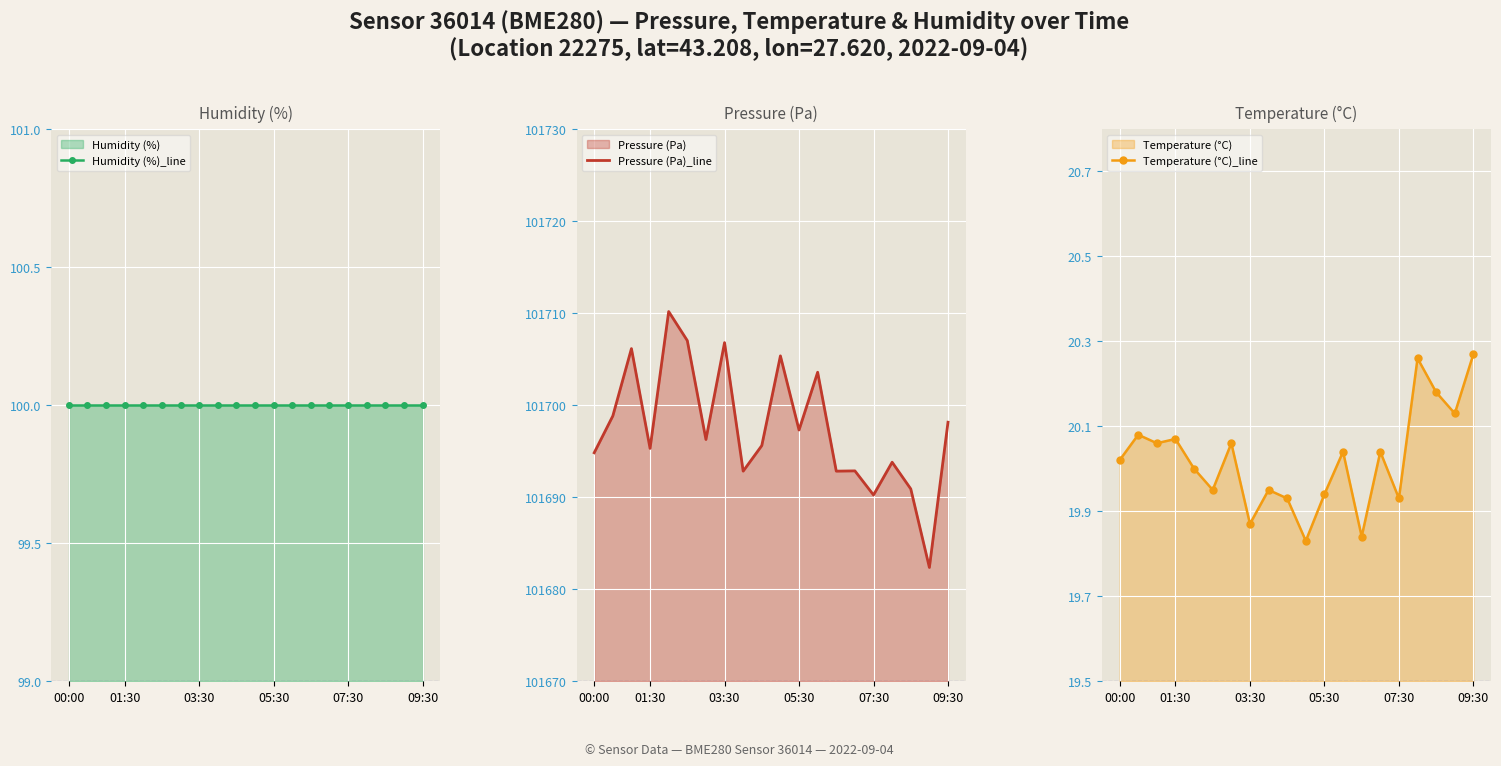

What are all the series names shown in the legend?

Humidity (%)_line, Pressure (Pa)_line, Temperature (°C)_line